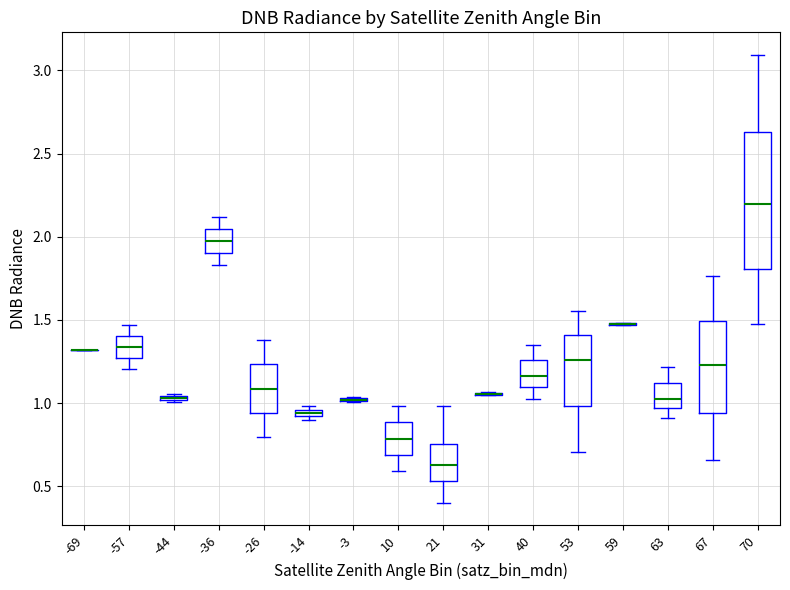

Where does the lower whisker of the box at x = 10 end on the y-axis? The values are not printed on the chart, so give them approximately, as read against the axis.

0.60